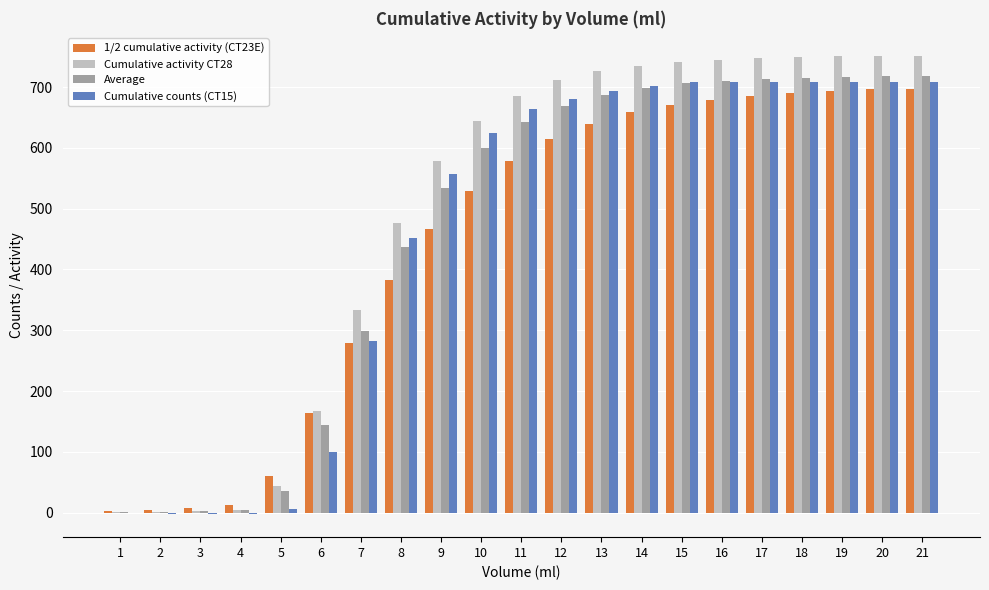

What is the total value across all series at 15?

2824.3